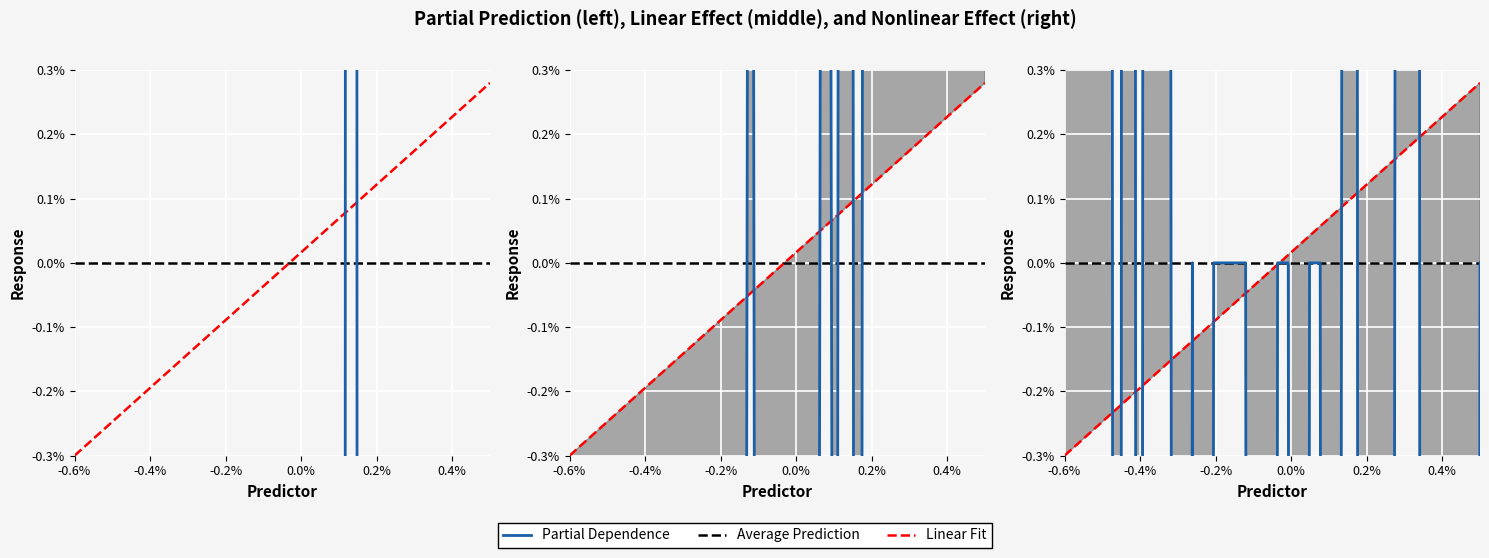

Does the chart display data point markers on the line(s)?

No